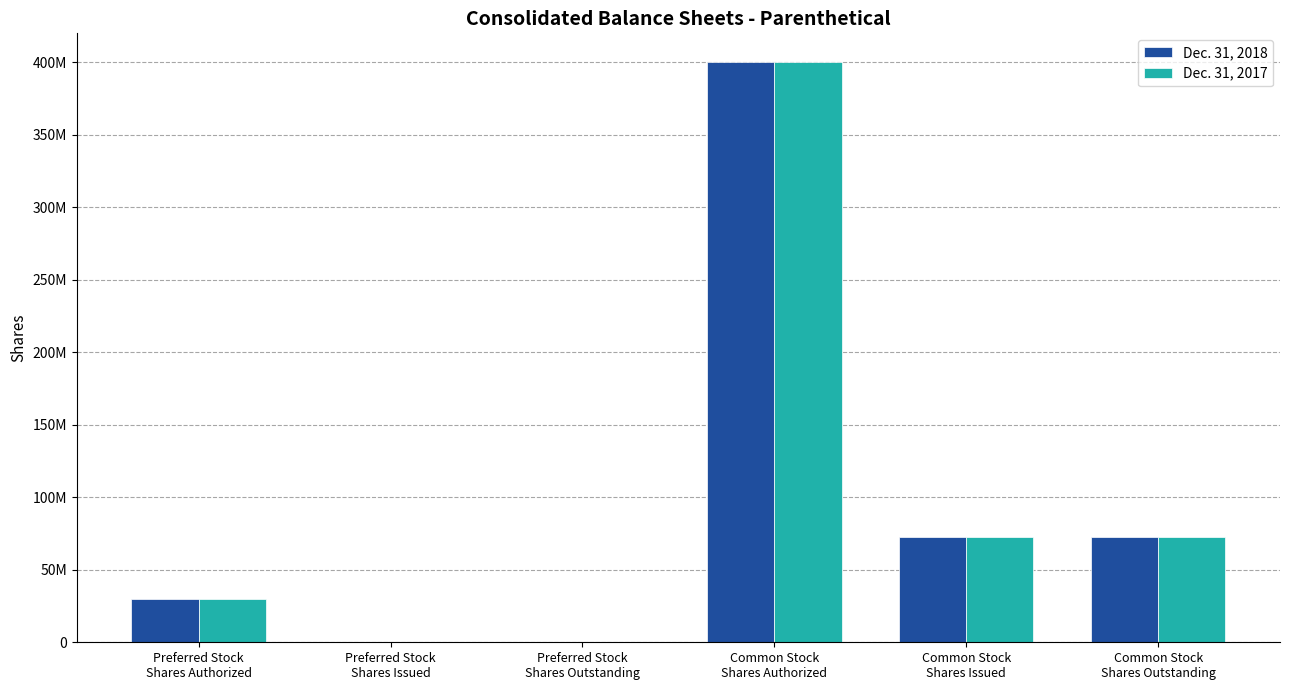

What are all the series names shown in the legend?

Dec. 31, 2018, Dec. 31, 2017